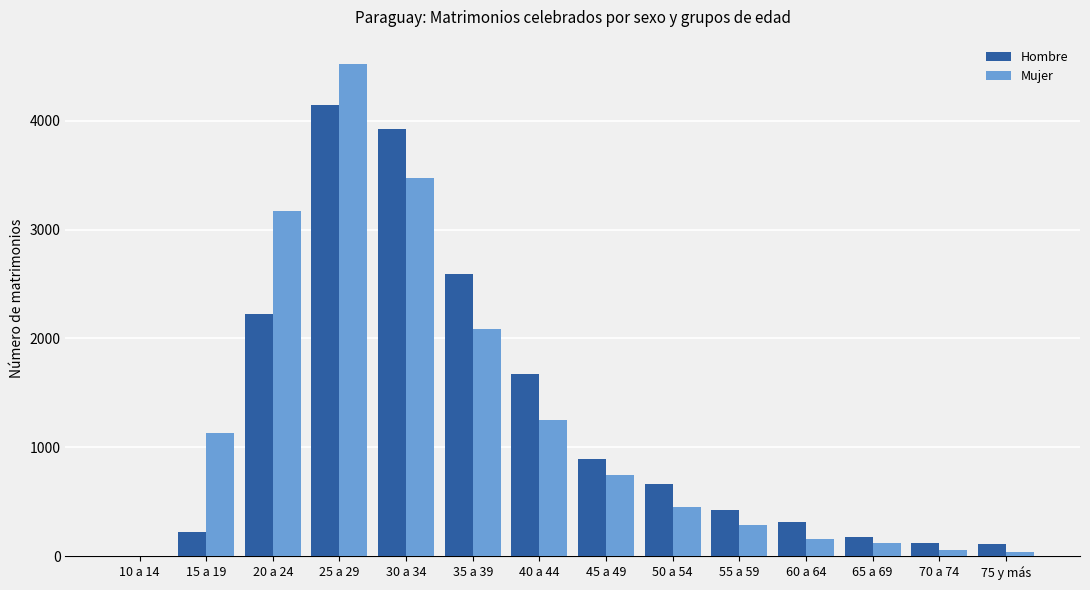

The value of Hombre at 60 a 64 is 317. True or false?

True